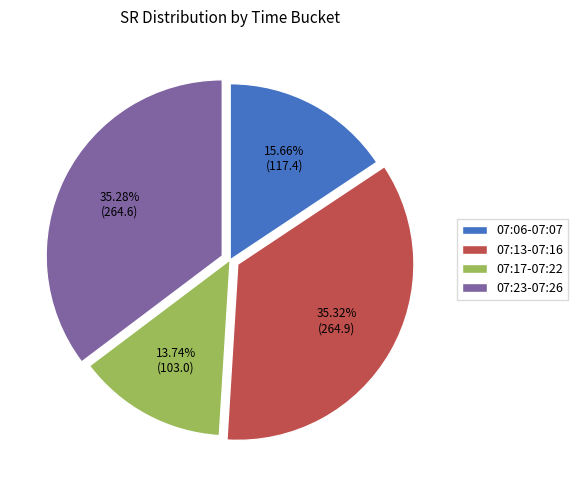

Is the sum of 07:17-07:22 and 07:23-07:26 greater than half?

No